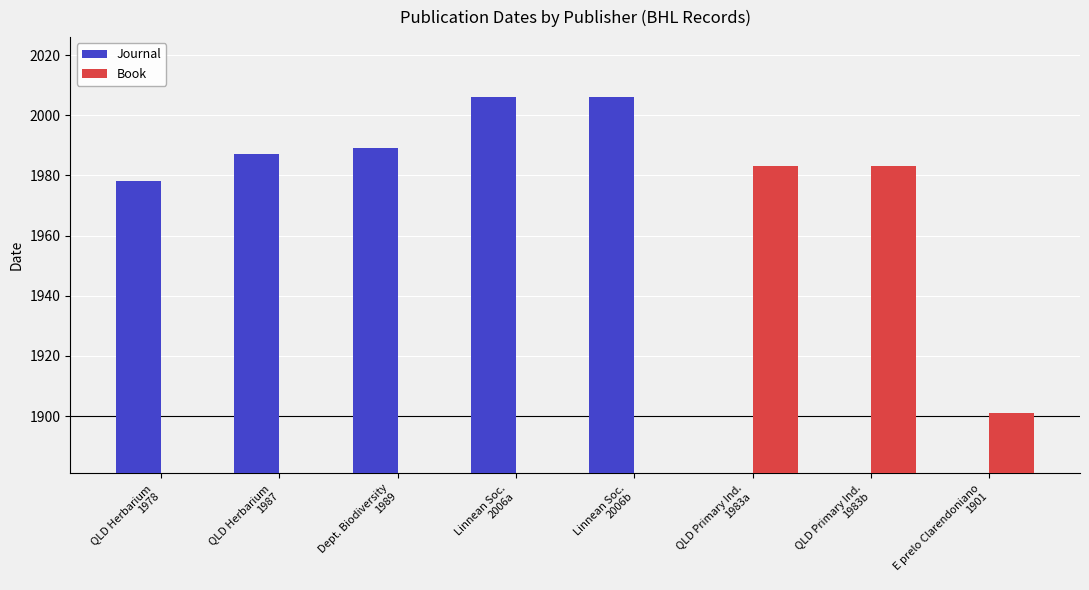

List the labels in order of Journal value, smallest first.

QLD Herbarium
1978, QLD Herbarium
1987, Dept. Biodiversity
1989, Linnean Soc.
2006a, Linnean Soc.
2006b, QLD Primary Ind.
1983a, QLD Primary Ind.
1983b, E prelo Clarendoniano
1901